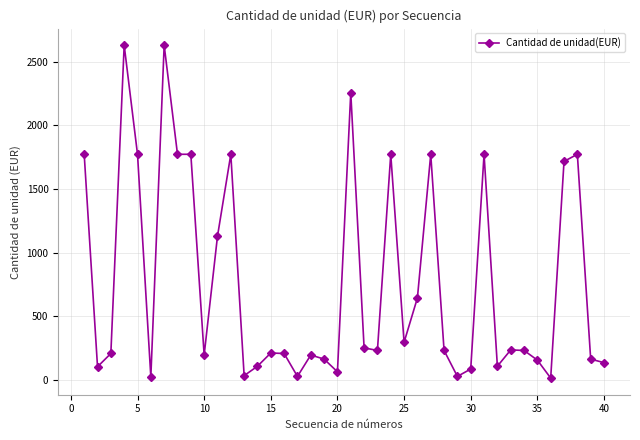

What is the smallest value displayed?

15